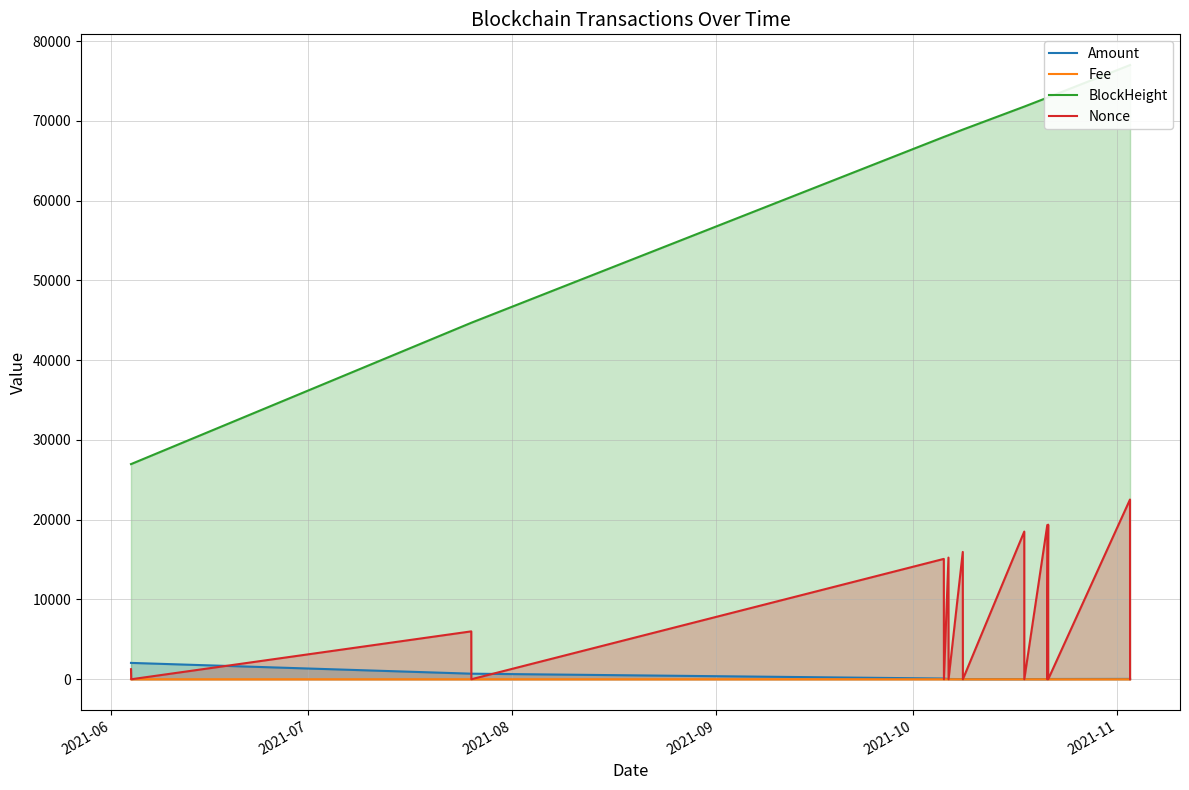

At which category does Nonce reach its first local valley?

2021-07